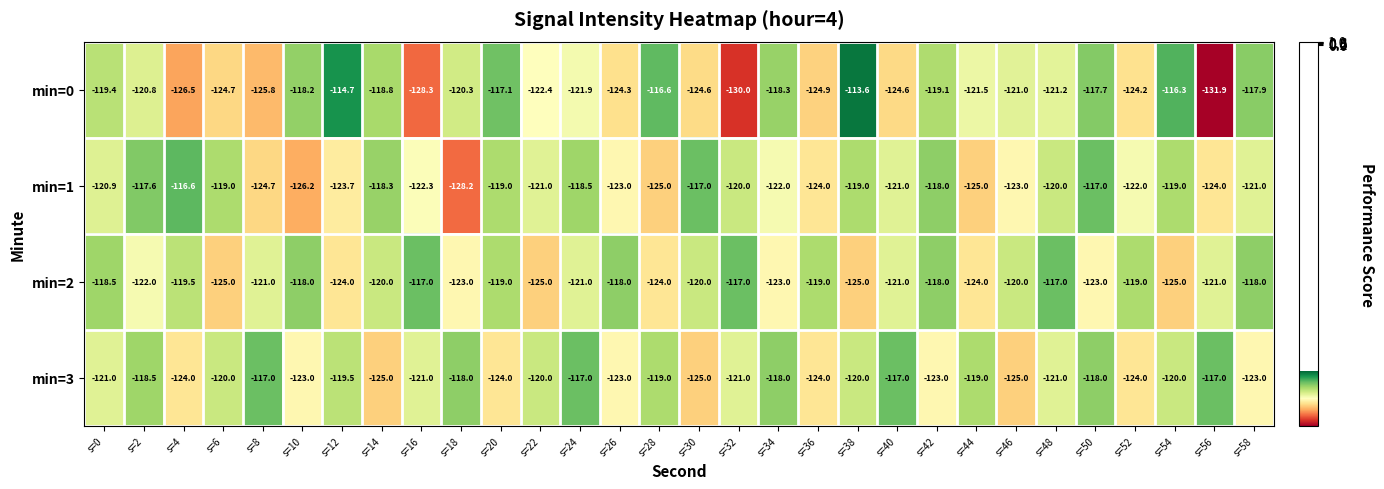

Between s=2 and s=42, which series saw the biggest shift?

min=3